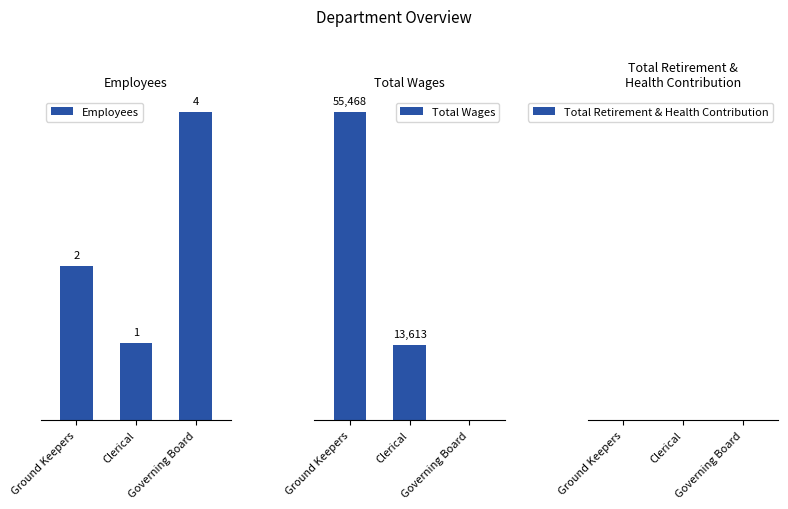

What is the difference between the maximum and minimum values in the Employees series?

3